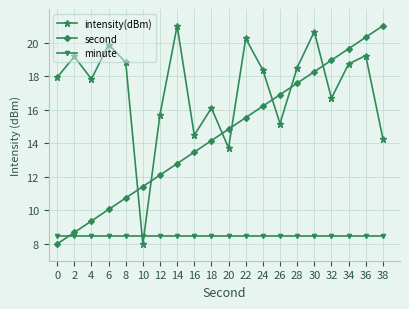

What is the lowest value of the intensity(dBm) series?

8.0